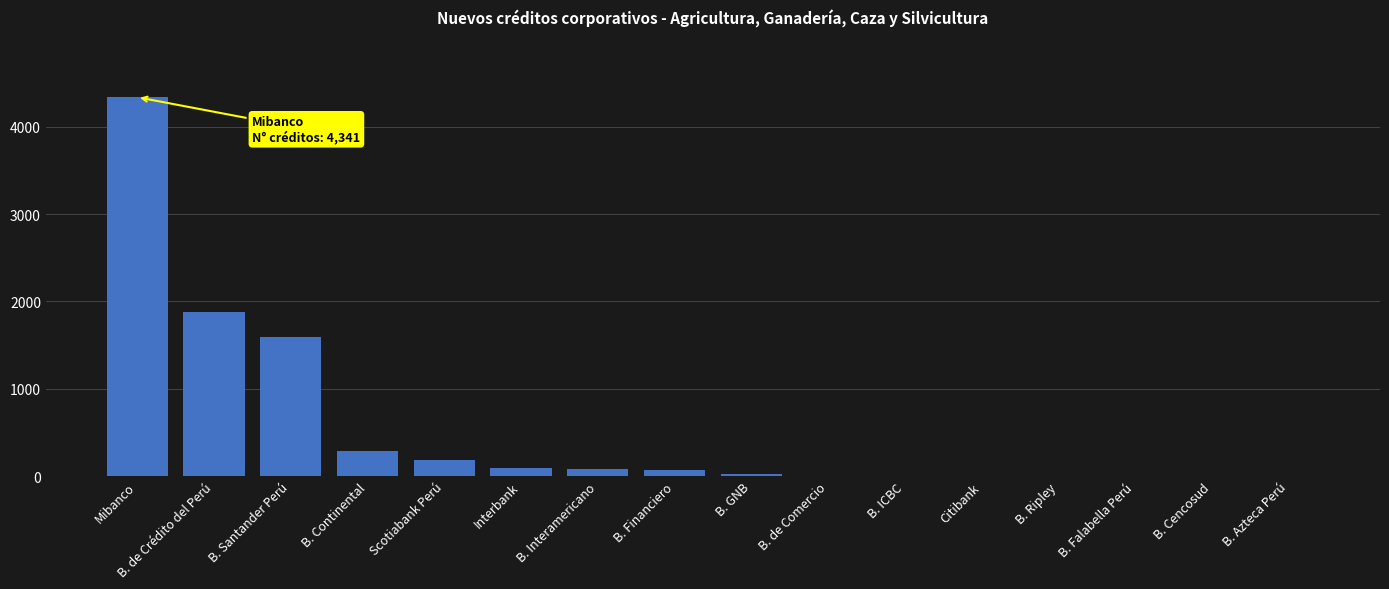

The value at B. Azteca Perú is 2574. True or false?

False